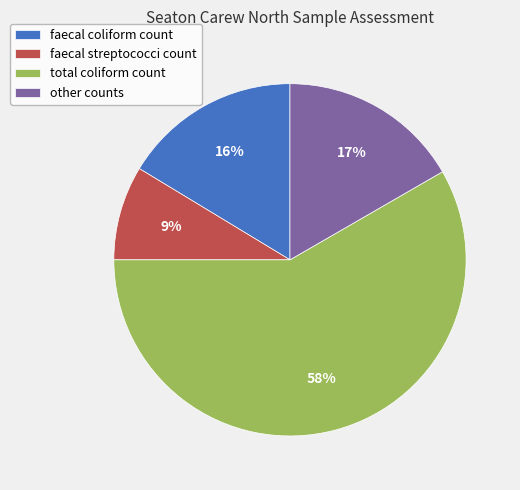

What percentage is the faecal coliform count slice, to the nearest percent?

16%